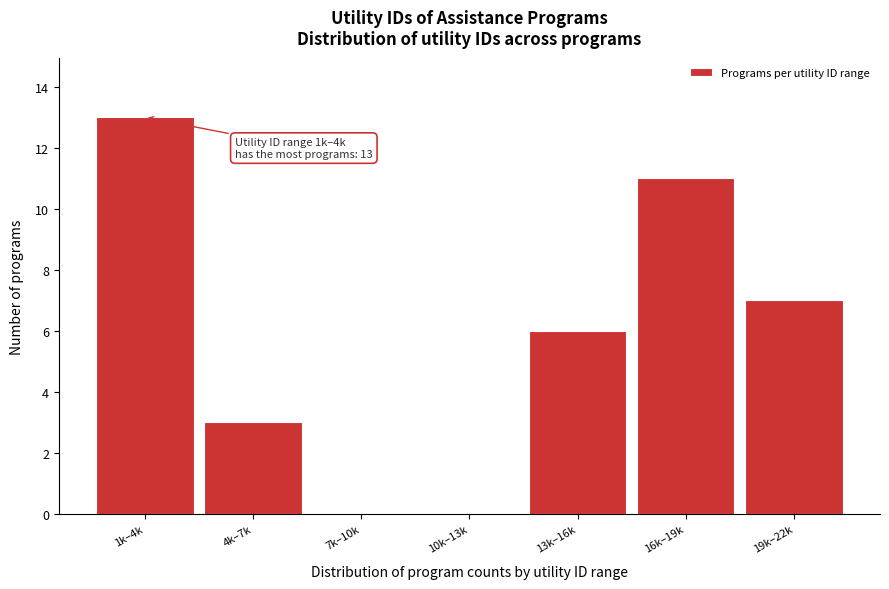

Reading right to left, transcribe all the data shown in this chart.

19k–22k=7	16k–19k=11	13k–16k=6	10k–13k=0	7k–10k=0	4k–7k=3	1k–4k=13